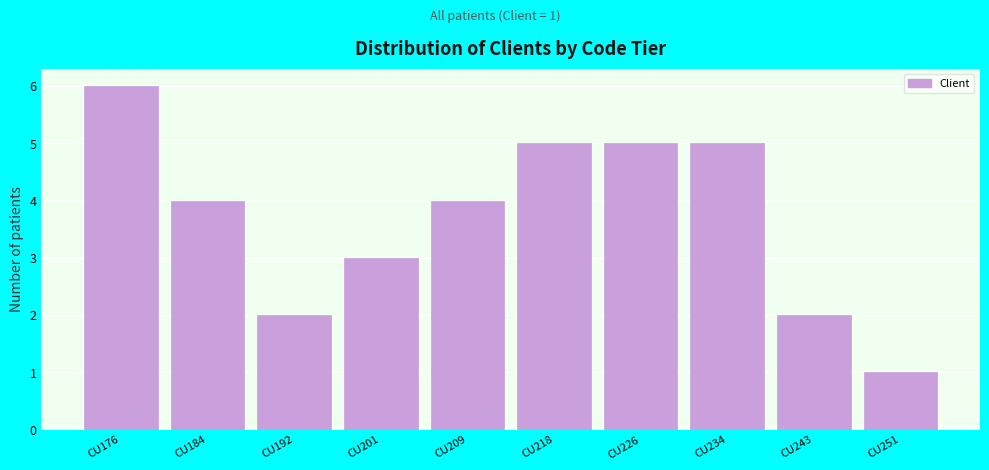

Reading right to left, list all the values displayed in this chart.

CU251=1	CU243=2	CU234=5	CU226=5	CU218=5	CU209=4	CU201=3	CU192=2	CU184=4	CU176=6